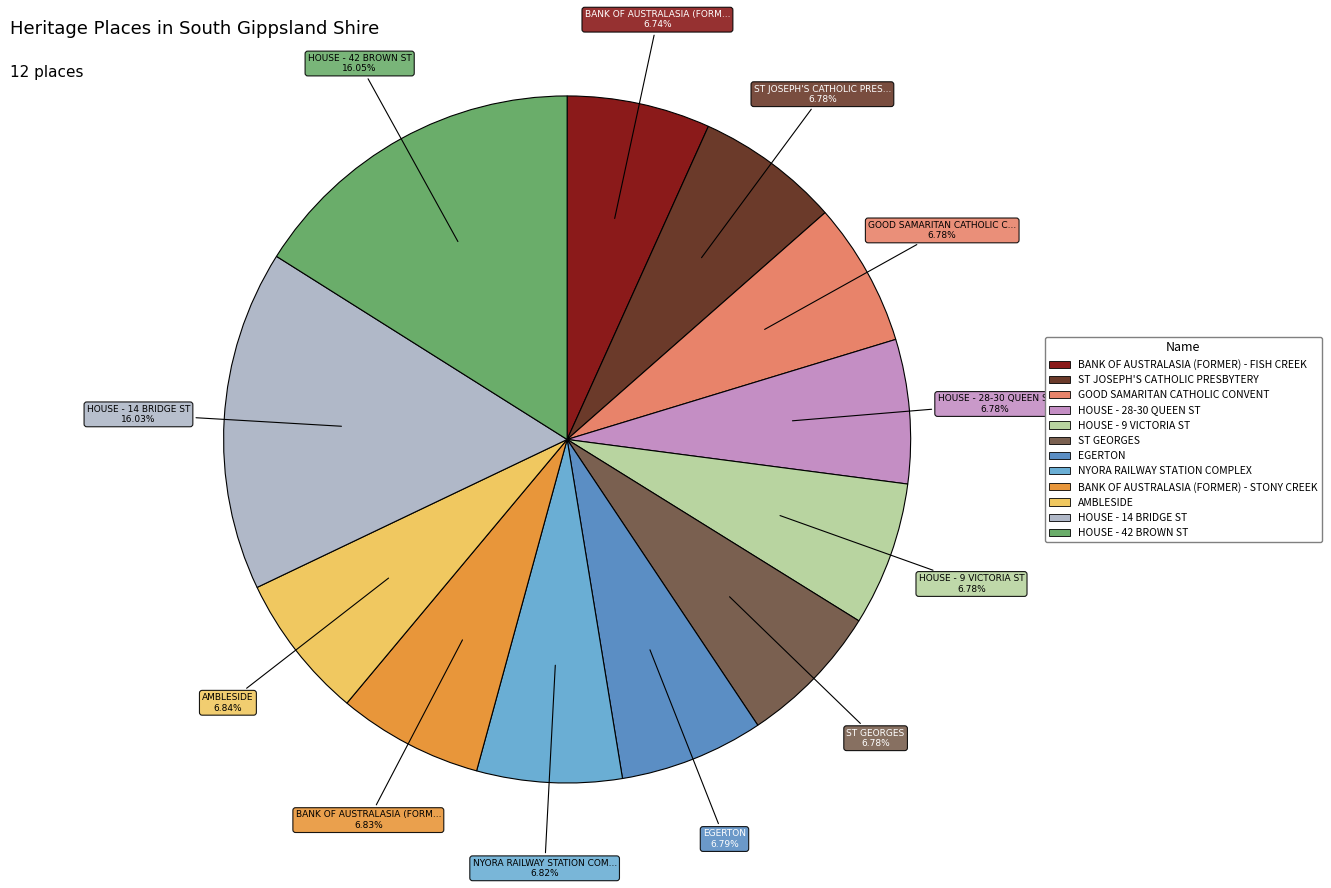

To the nearest percent, what percentage of the pie is HOUSE - 28-30 QUEEN ST?

7%